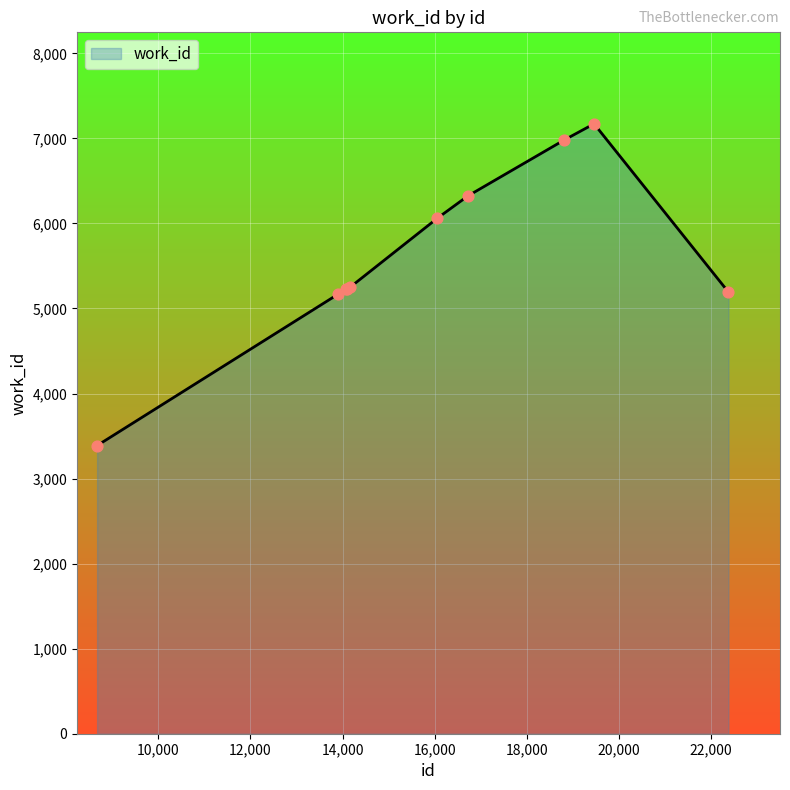

What is the minimum value shown in the chart?

3388